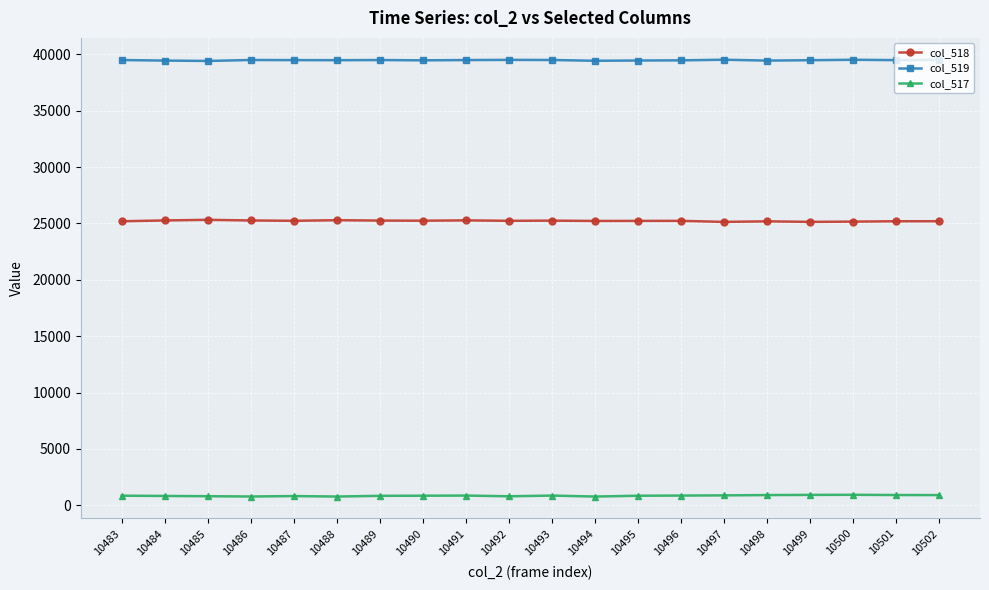

Does the chart display data point markers on the line(s)?

Yes